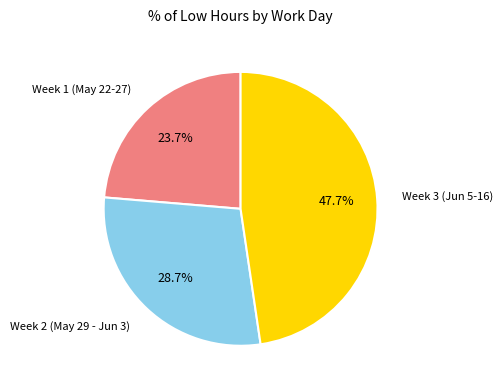

Is there any slice that represents more than half of the pie?

No